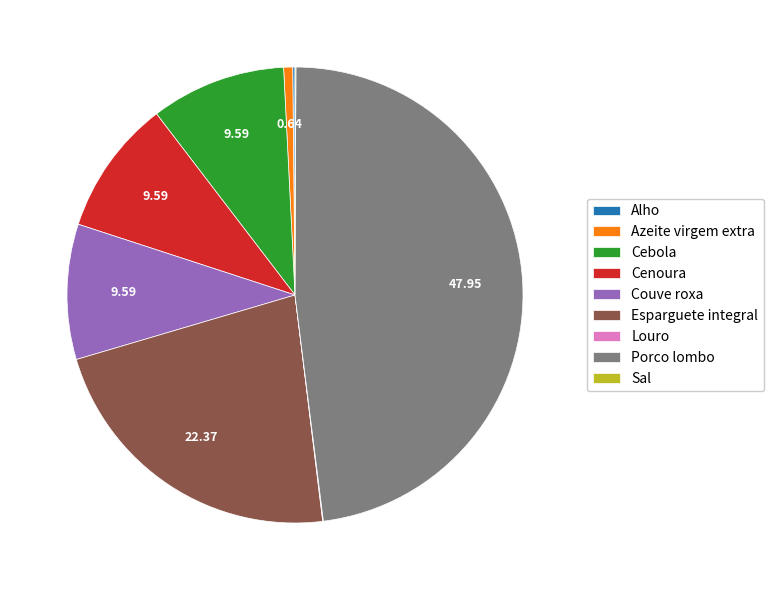

Between Couve roxa and Esparguete integral, which is larger?

Esparguete integral